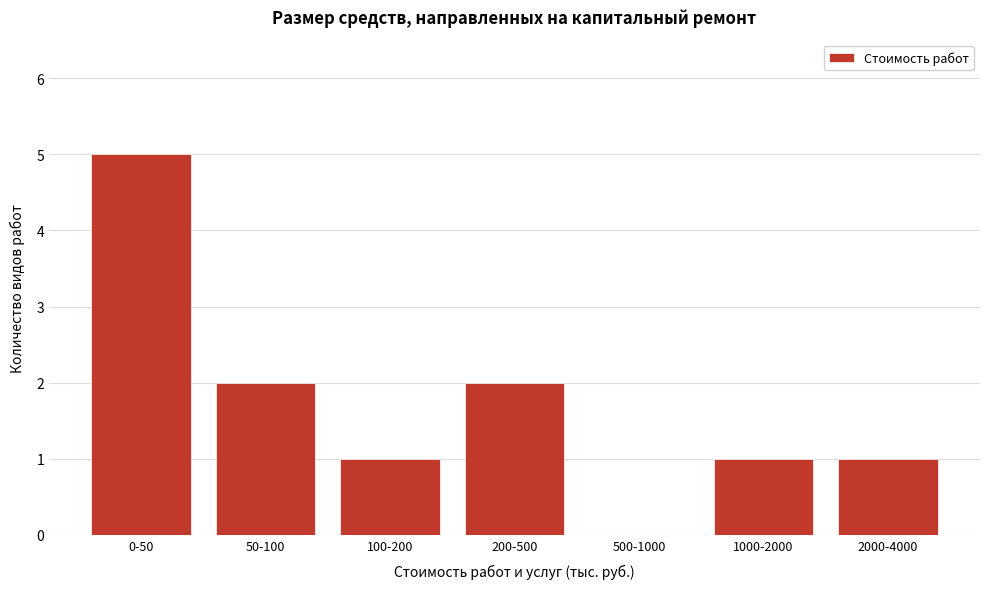

Reading right to left, list all the values displayed in this chart.

2000-4000=1	1000-2000=1	500-1000=0	200-500=2	100-200=1	50-100=2	0-50=5